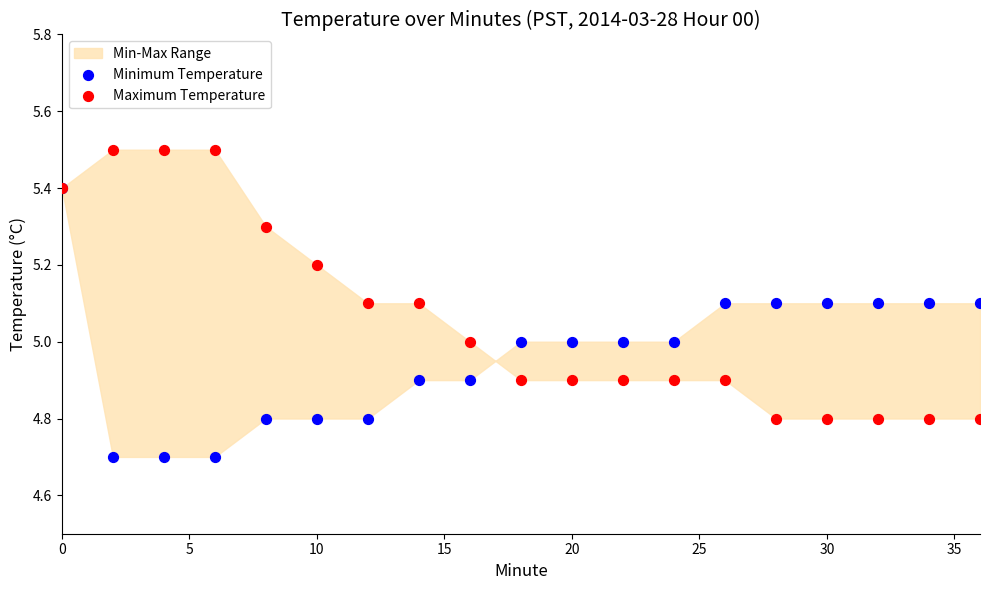

Which series has the largest Y range (max minus min)?

Minimum Temperature